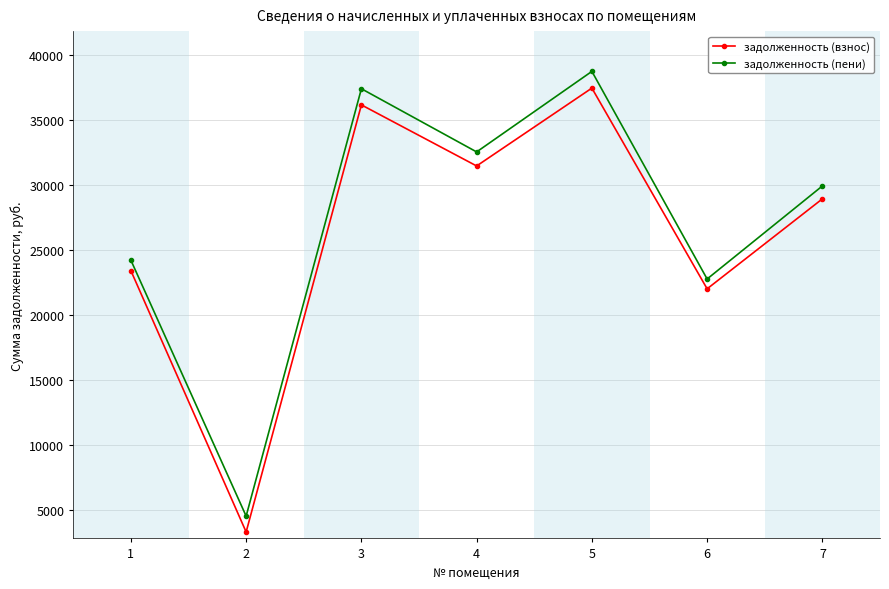

How many lines are shown in the chart?

2